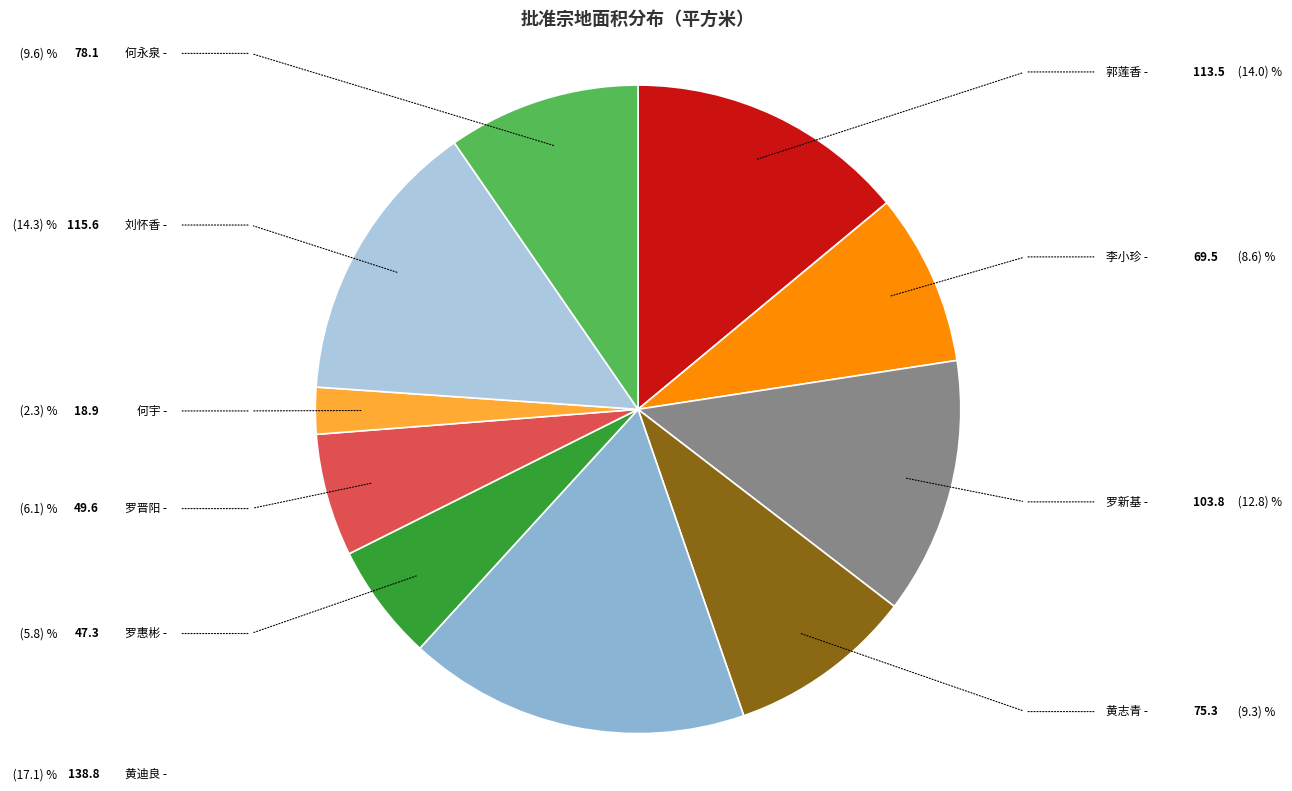

Is it true that 罗新基 is 2% of the pie?

False